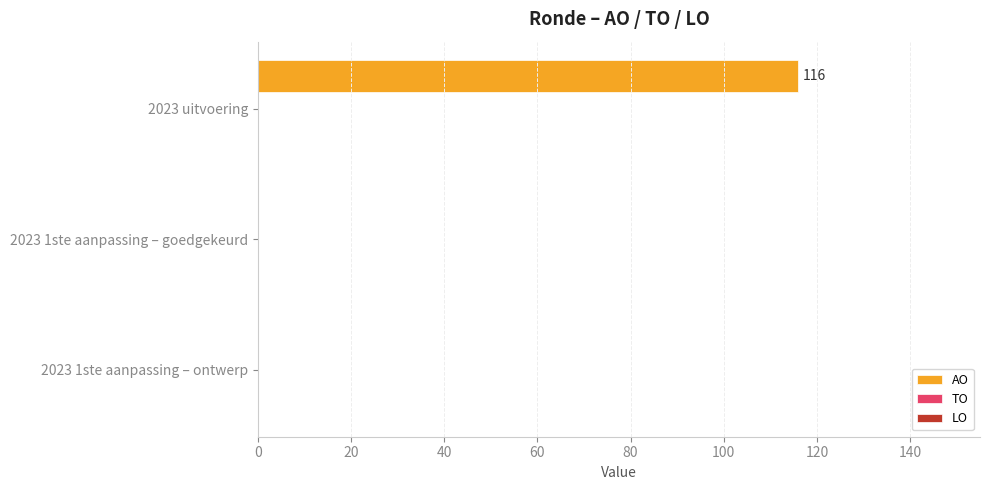

Reading bottom to top, what are all the values shown in this chart?

2023 1ste aanpassing – ontwerp=0	2023 1ste aanpassing – goedgekeurd=0	2023 uitvoering=116